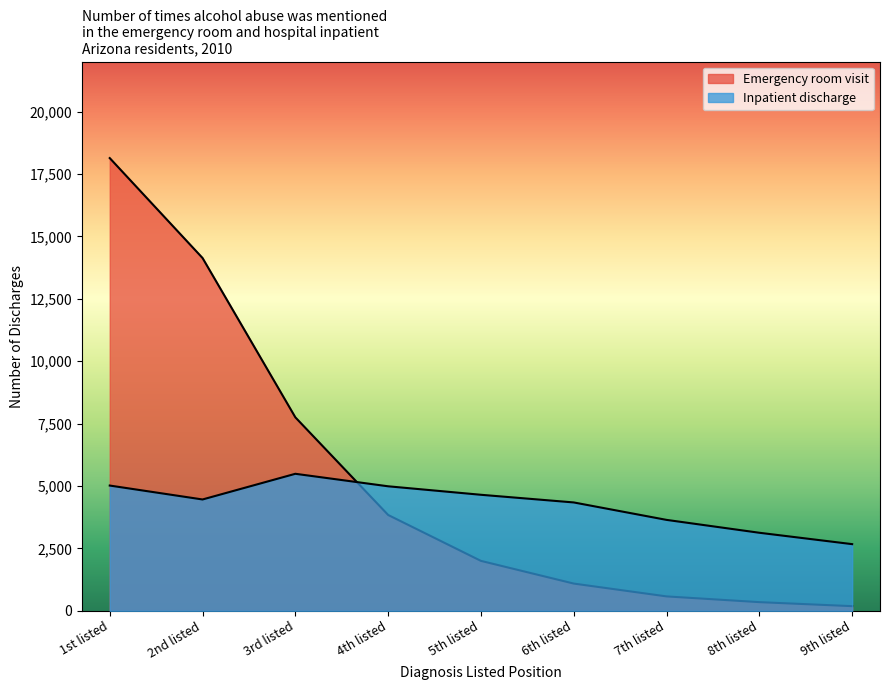

Which series has the largest total across all categories?

Emergency room visit